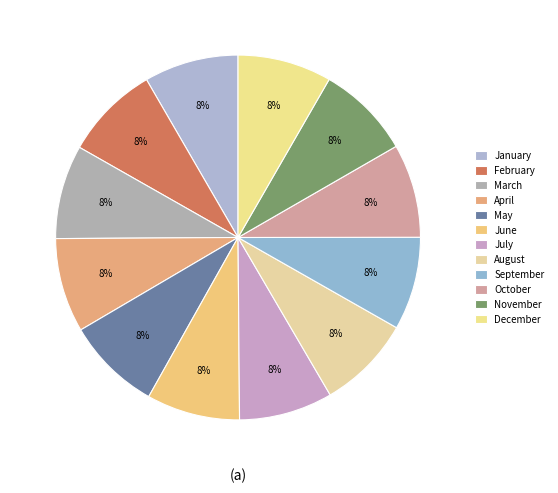

Do December and July together represent more than half of the pie?

No